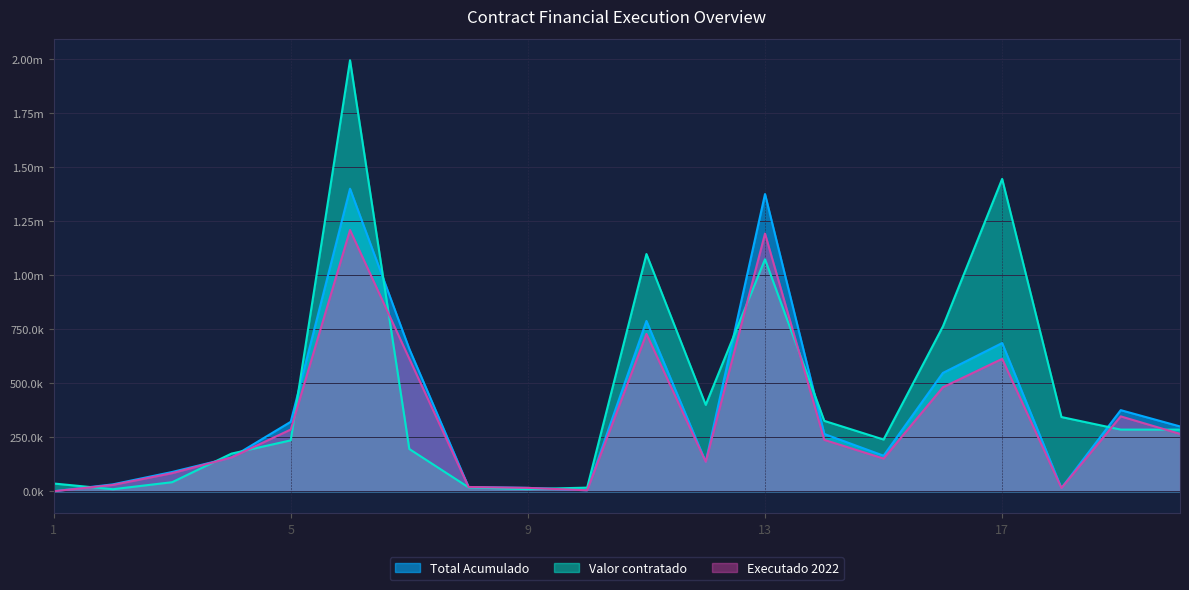

Count the number of categories in the chart.

20